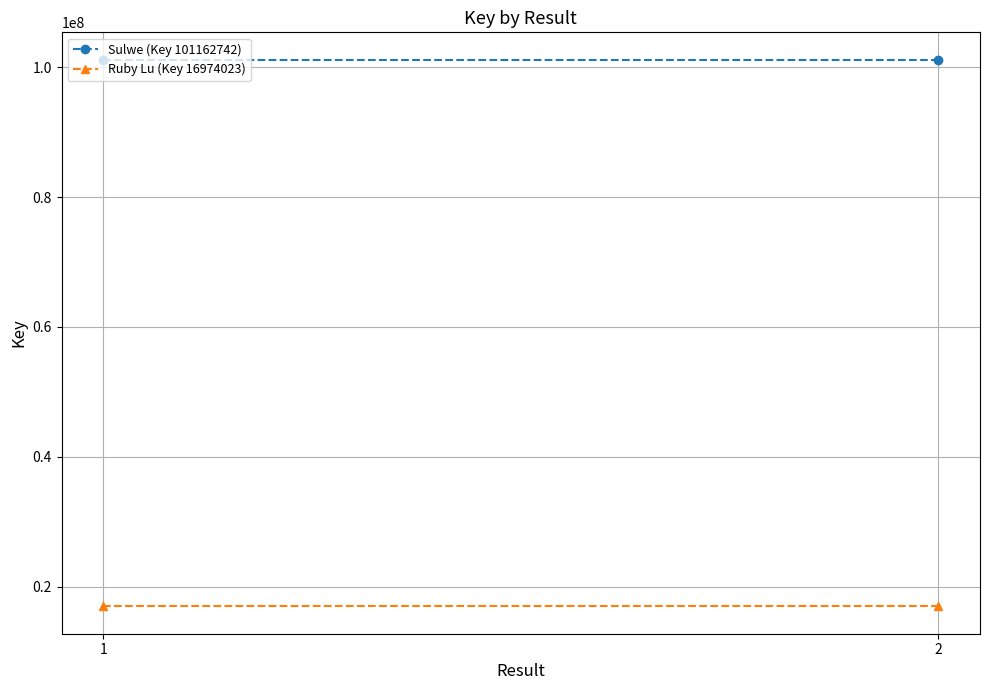

Between 1 and 2, which series saw the biggest shift?

Sulwe (Key 101162742)